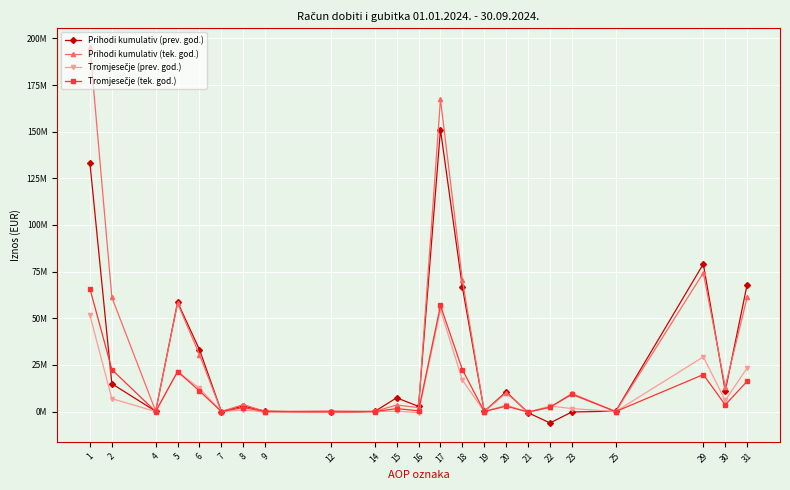

What are all the series names shown in the legend?

Prihodi kumulativ (prev. god.), Prihodi kumulativ (tek. god.), Tromjesečje (prev. god.), Tromjesečje (tek. god.)